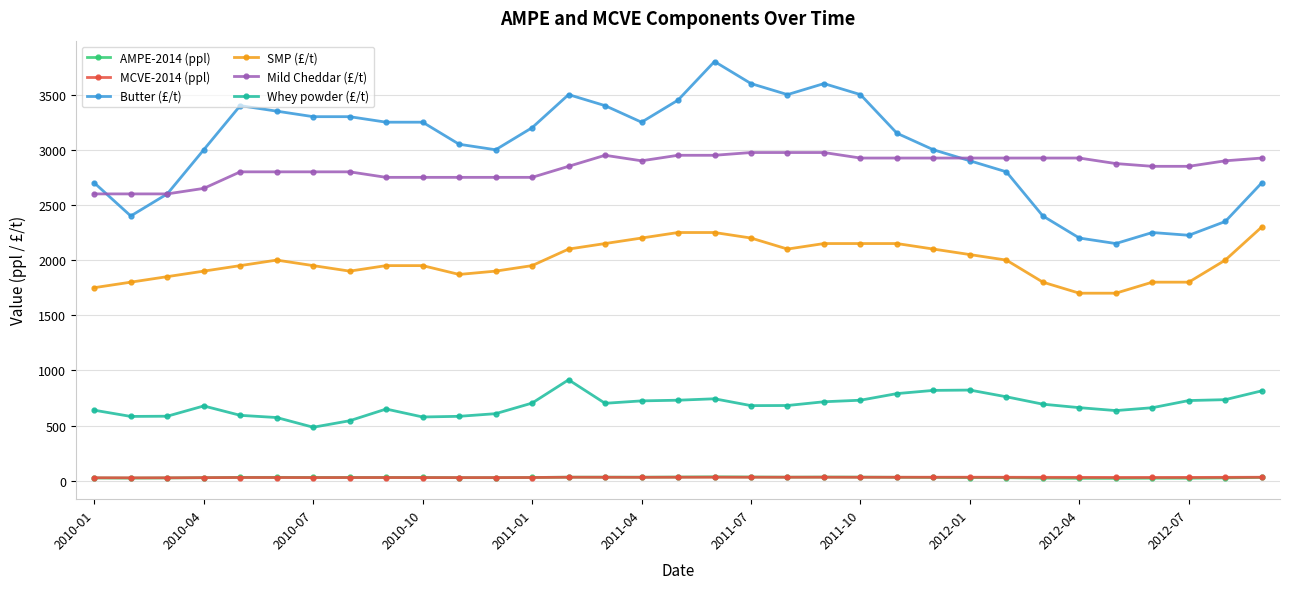

In Whey powder (£/t), how many points are higher than both neighbors (excluding endpoints)?

5